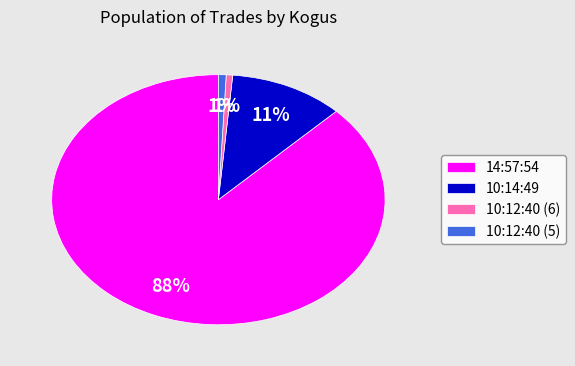

How many slices are in this pie chart?

4